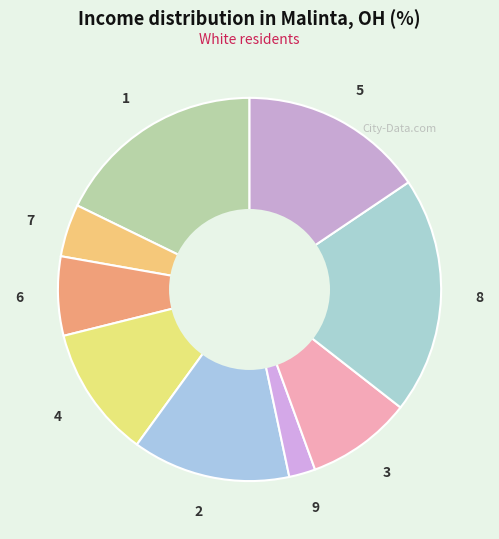

Rank the categories by value from highest to lowest.

8, 1, 5, 2, 4, 3, 6, 7, 9